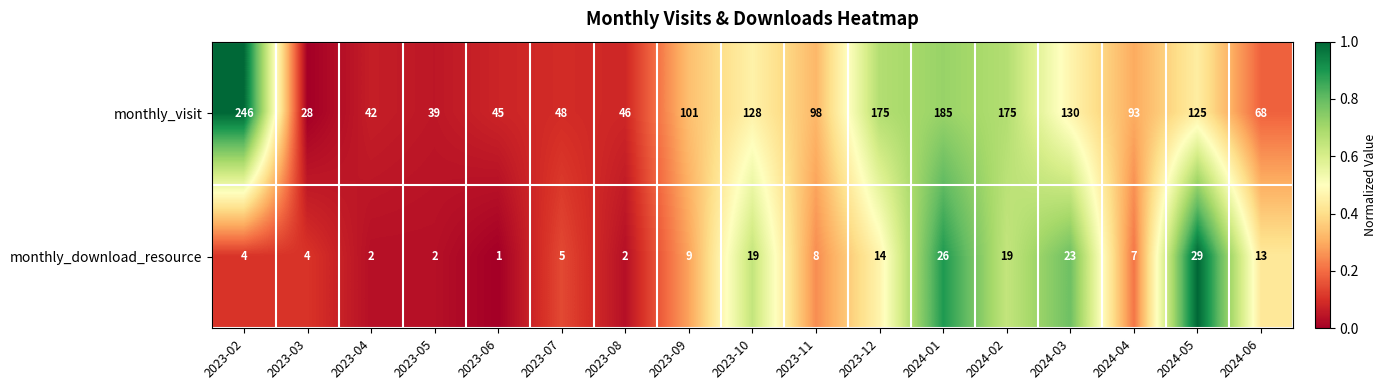

Is it true that monthly_visit equals 48 at 2024-03?

False